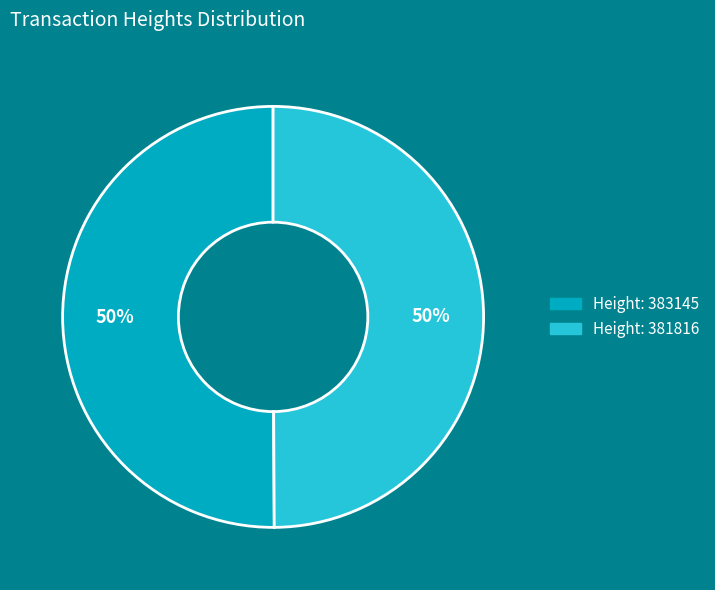

To the nearest percent, what is the average slice percentage?

50%